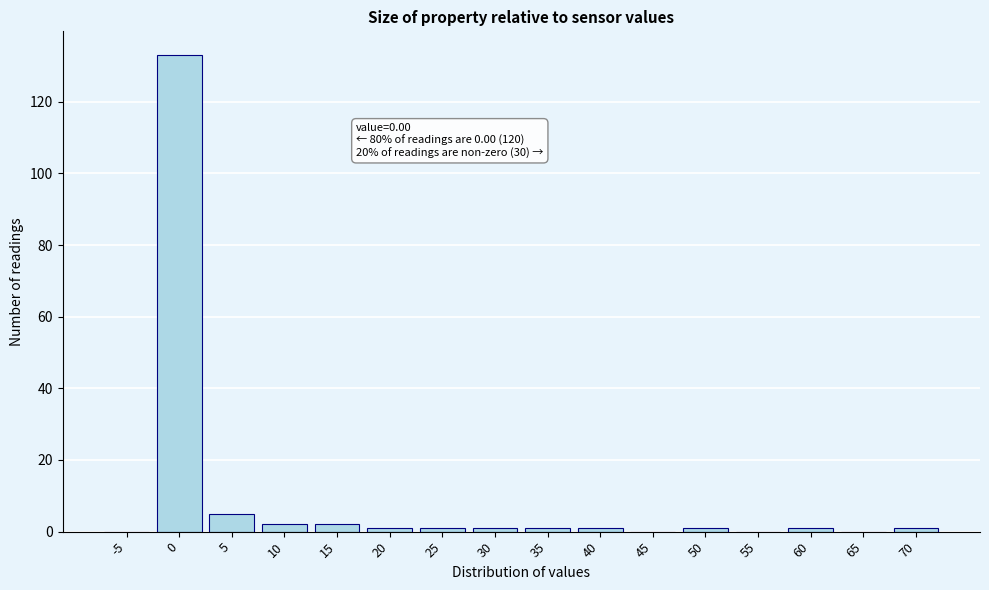

Reading left to right, what are all the values shown in this chart?

-5=0	0=133	5=5	10=2	15=2	20=1	25=1	30=1	35=1	40=1	45=0	50=1	55=0	60=1	65=0	70=1